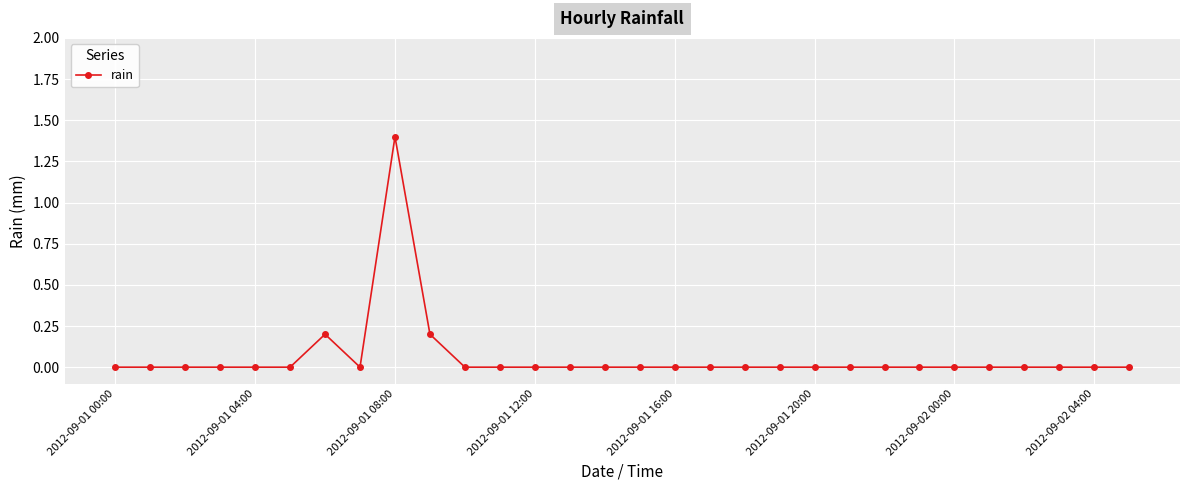

Reading left to right, extract all data points from this chart.

0.0	0.0	0.0	0.0	0.0	0.0	0.2	0.0	1.4	0.2	0.0	0.0	0.0	0.0	0.0	0.0	0.0	0.0	0.0	0.0	0.0	0.0	0.0	0.0	0.0	0.0	0.0	0.0	0.0	0.0